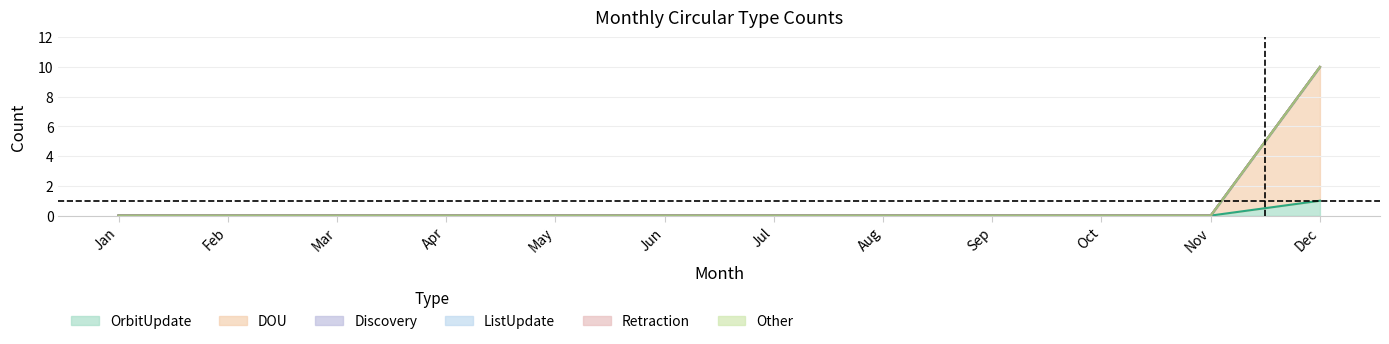

Does the chart display data point markers on the line(s)?

No